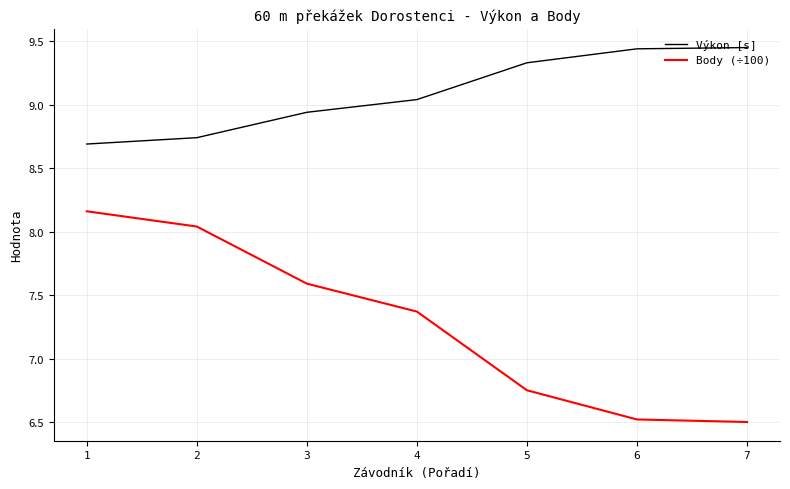

What is the difference between the maximum and minimum values in the Body (÷100) series?

1.7